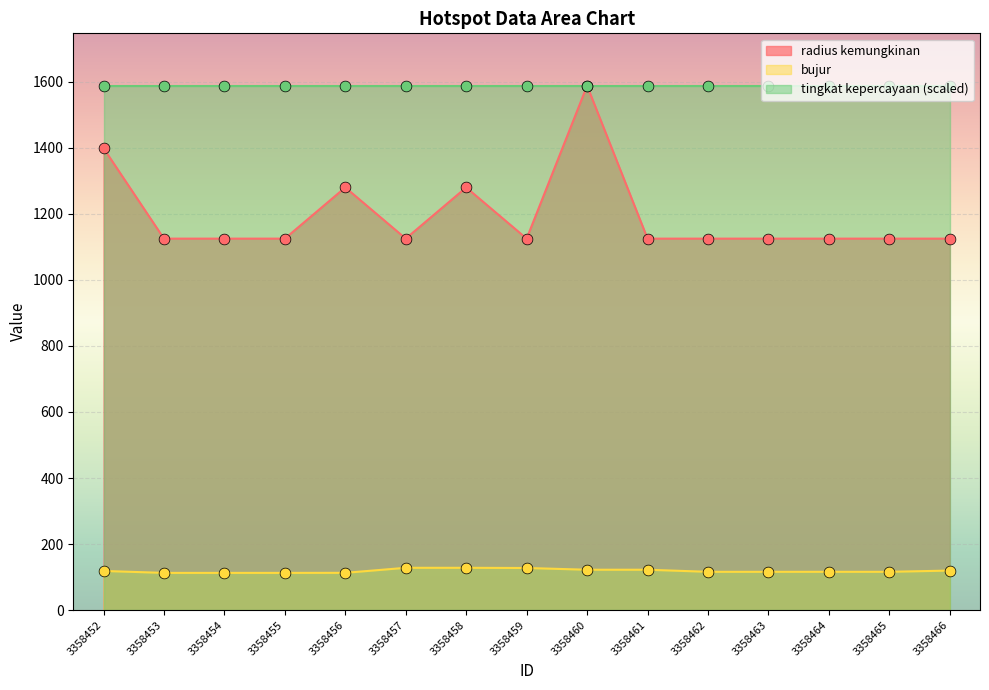

Is the value of radius kemungkinan at 3358455 greater than the value of bujur at 3358460?

Yes